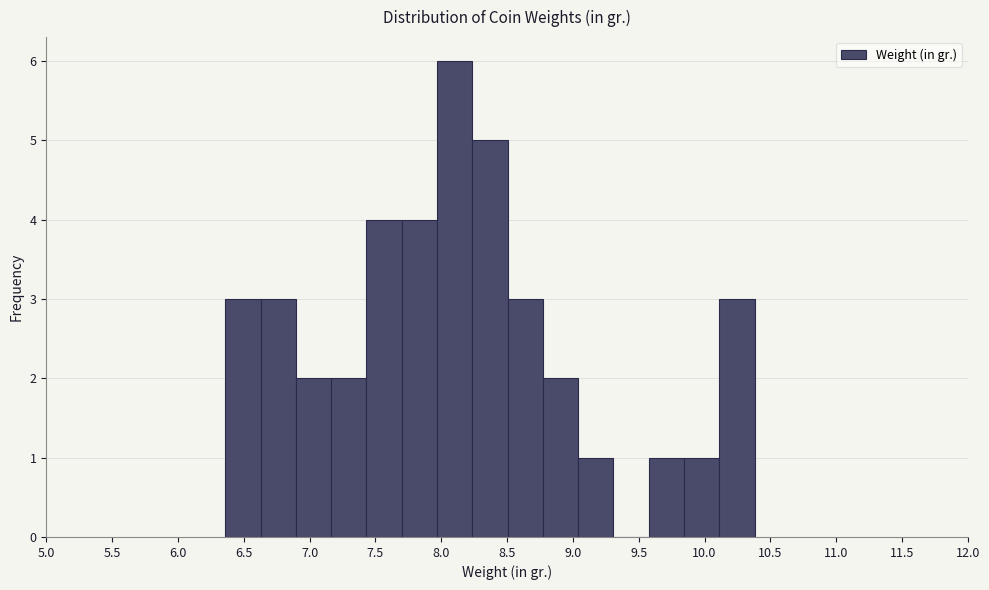

How tall is the bar that spans 9.05 to 9.30 on the x-axis? Neither the bar edges nor the heights are printed on the chart, so give them approximately, as read against the axes.

1